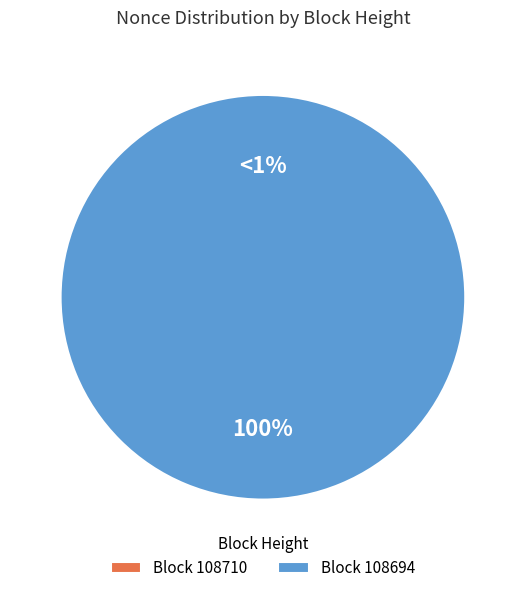

Does any single category account for the majority?

Yes